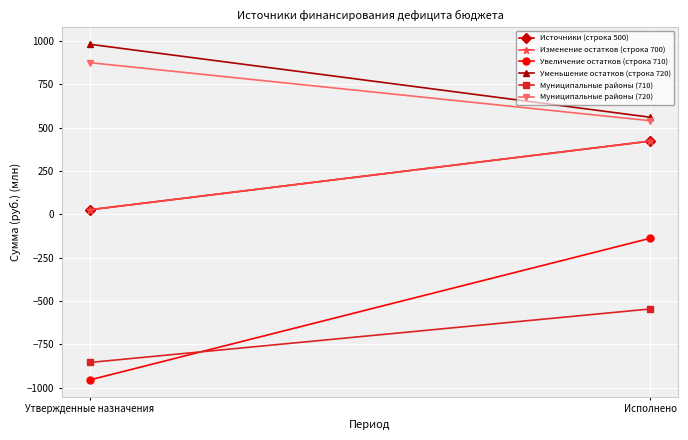

Reading right to left, extract all data points from this chart.

Источники (строка 500): Исполнено=423.1	Утвержденные назначения=26.7
Изменение остатков (строка 700): Исполнено=423.1	Утвержденные назначения=26.7
Увеличение остатков (строка 710): Исполнено=-137.8	Утвержденные назначения=-955.3
Уменьшение остатков (строка 720): Исполнено=560.9	Утвержденные назначения=982.0
Муниципальные районы (710): Исполнено=-545.8	Утвержденные назначения=-854.5
Муниципальные районы (720): Исполнено=540.8	Утвержденные назначения=875.8